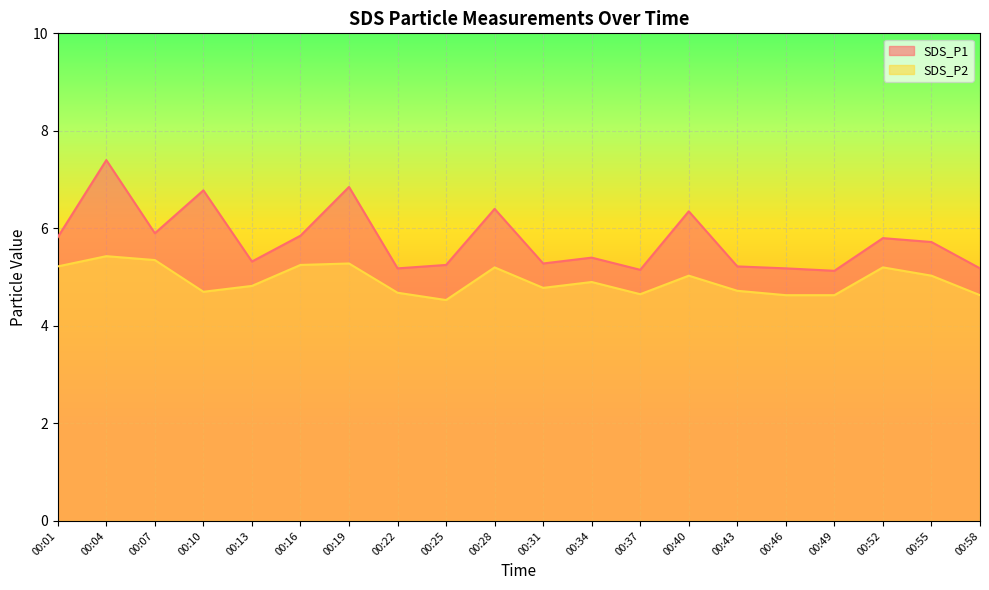

Count the number of categories in the chart.

20